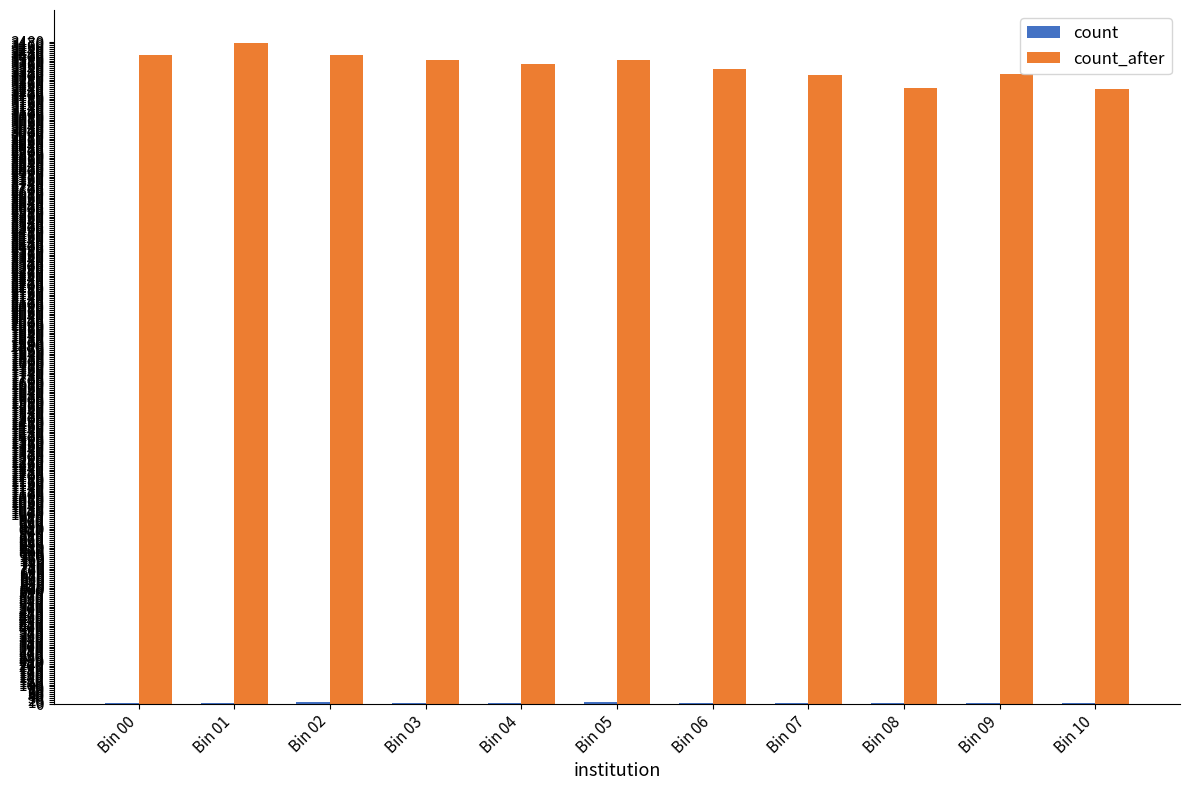

What is the maximum value shown in the chart?

3472